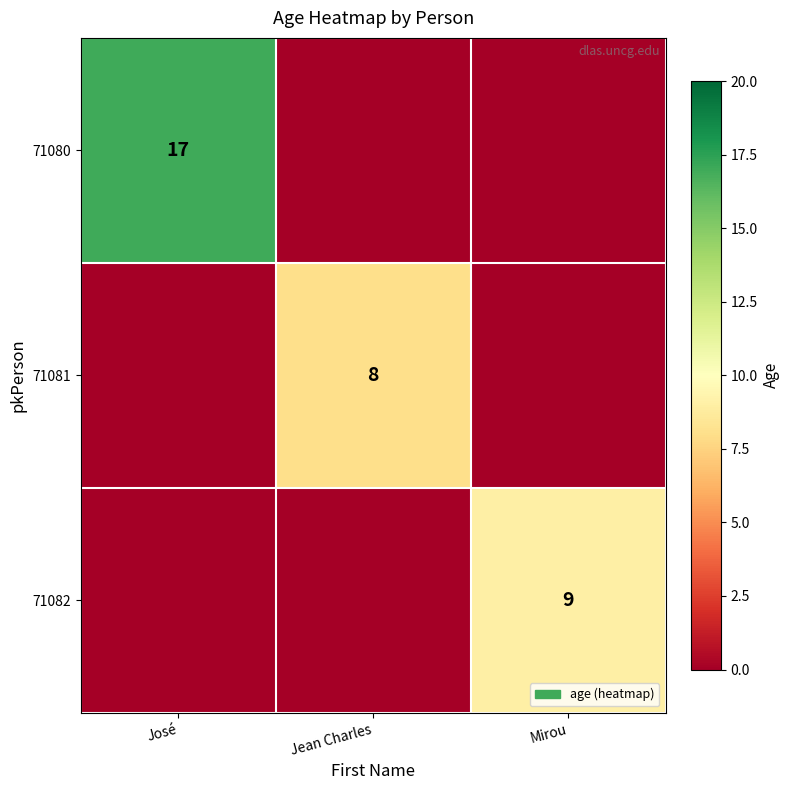

The value of 71081 at Jean Charles is 11. True or false?

False